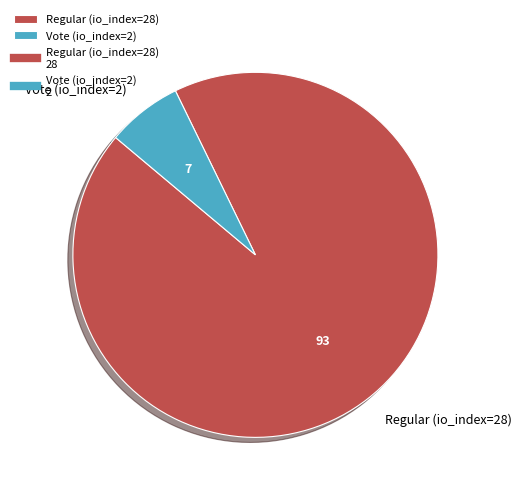

Do Vote (io_index=2) and Regular (io_index=28) together represent more than half of the pie?

Yes